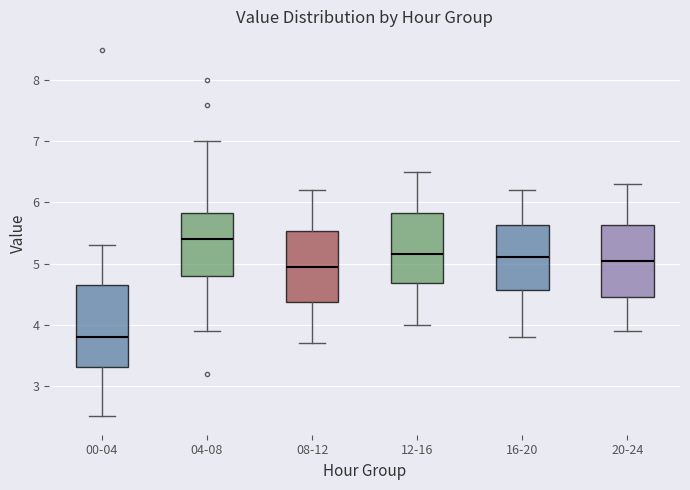

Which box has the highest median line?

04-08